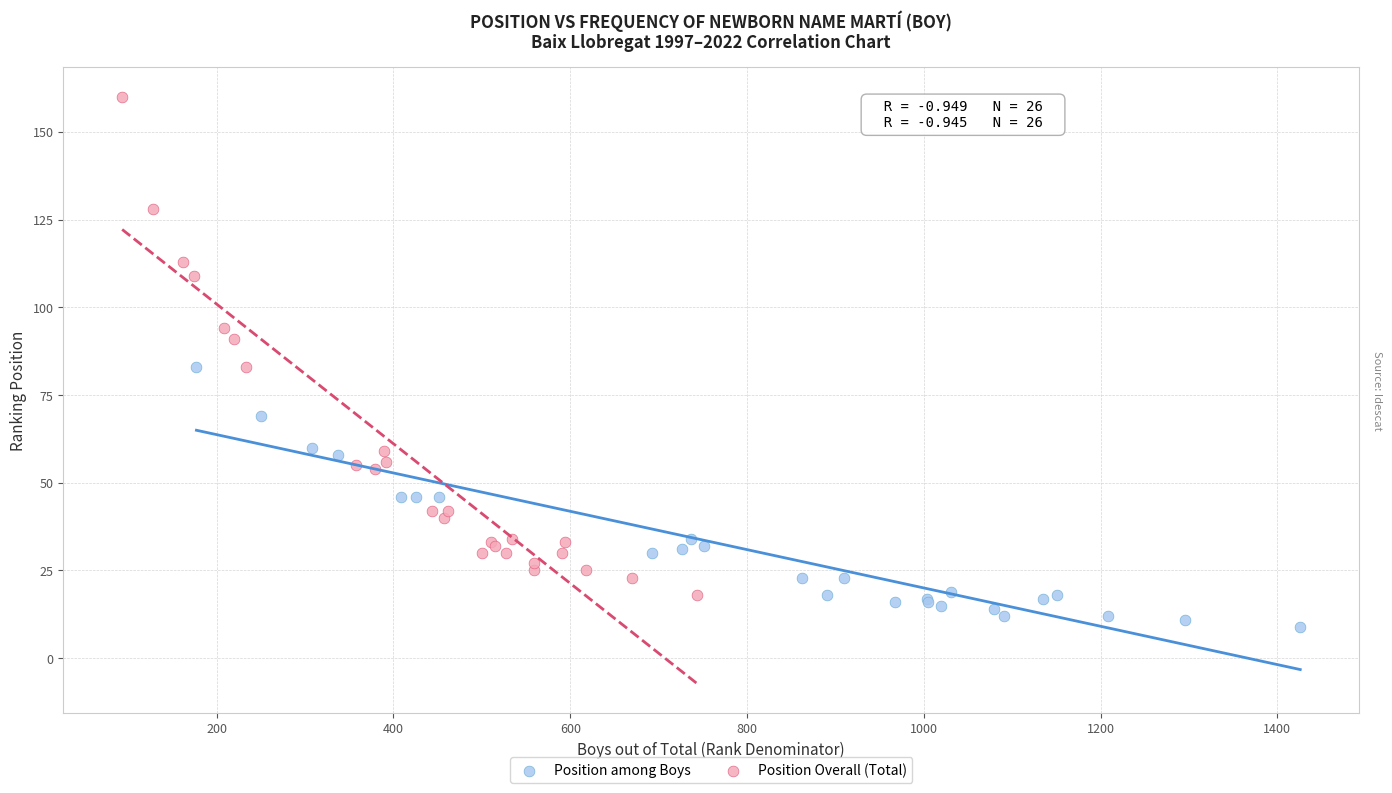

What are all the series names shown in the legend?

Position among Boys, Position Overall (Total)